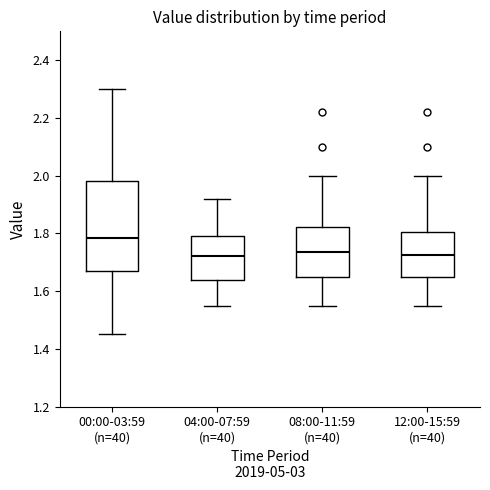

Where is the upper edge of the box for 12:00-15:59 (n=40) on the y-axis? The values are not printed on the chart, so give them approximately, as read against the axis.

1.80